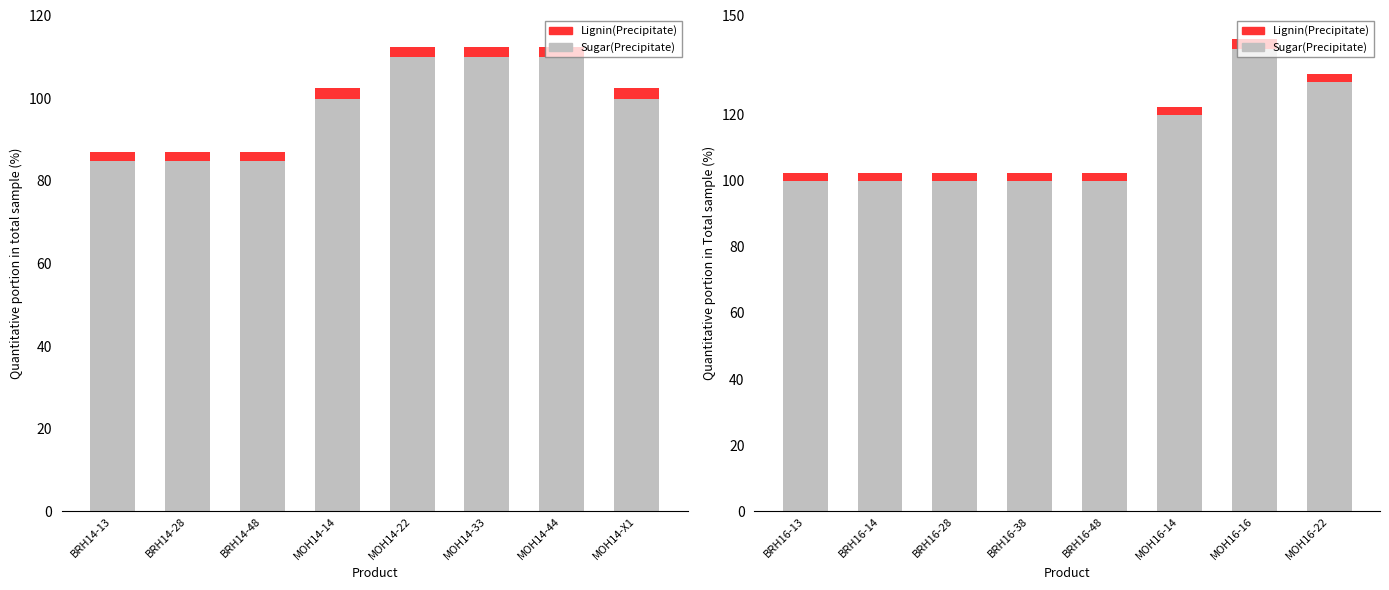

What is the maximum value shown in the chart?

139.9